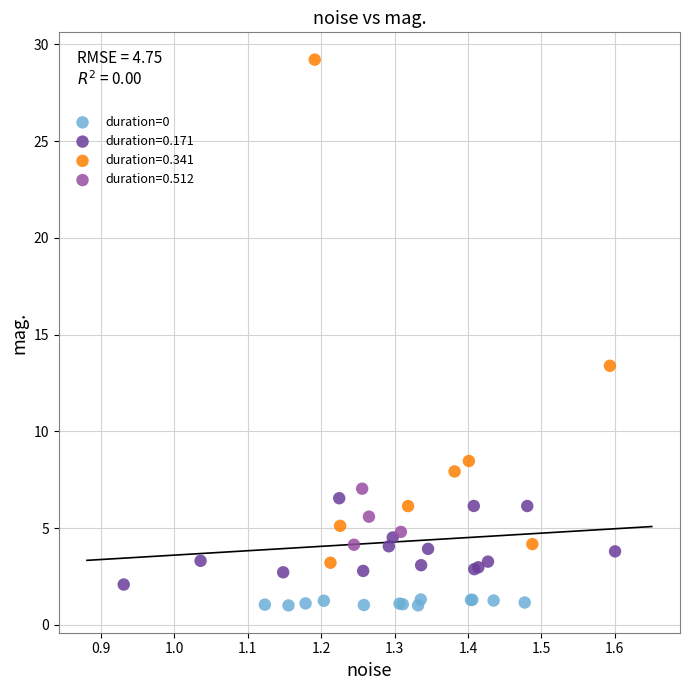

Which series has the widest spread of Y values?

duration=0.341